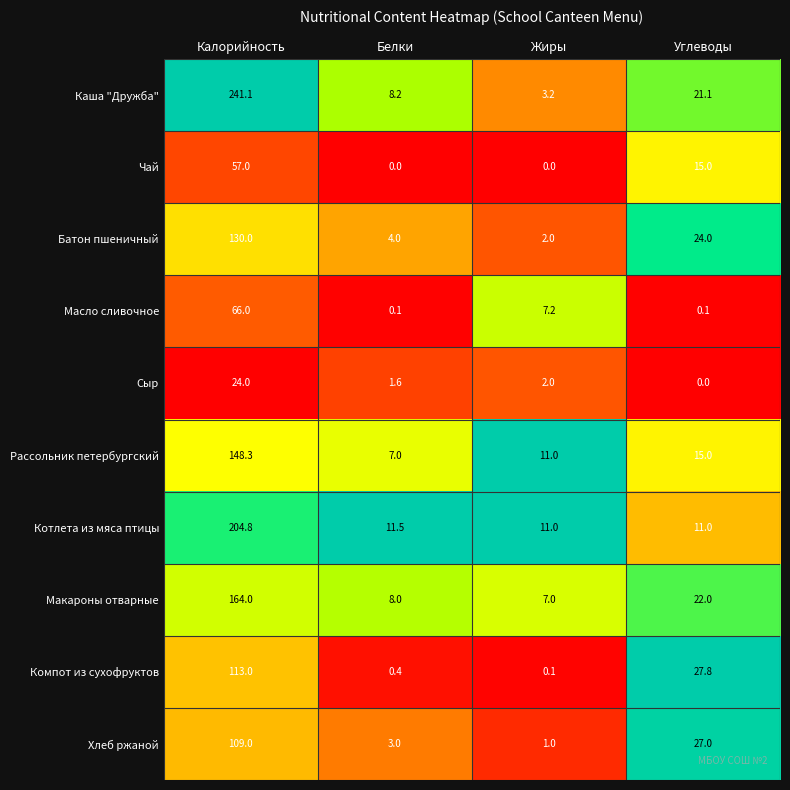

True or false: Компот из сухофруктов has a value of 0.1 at Жиры.

True